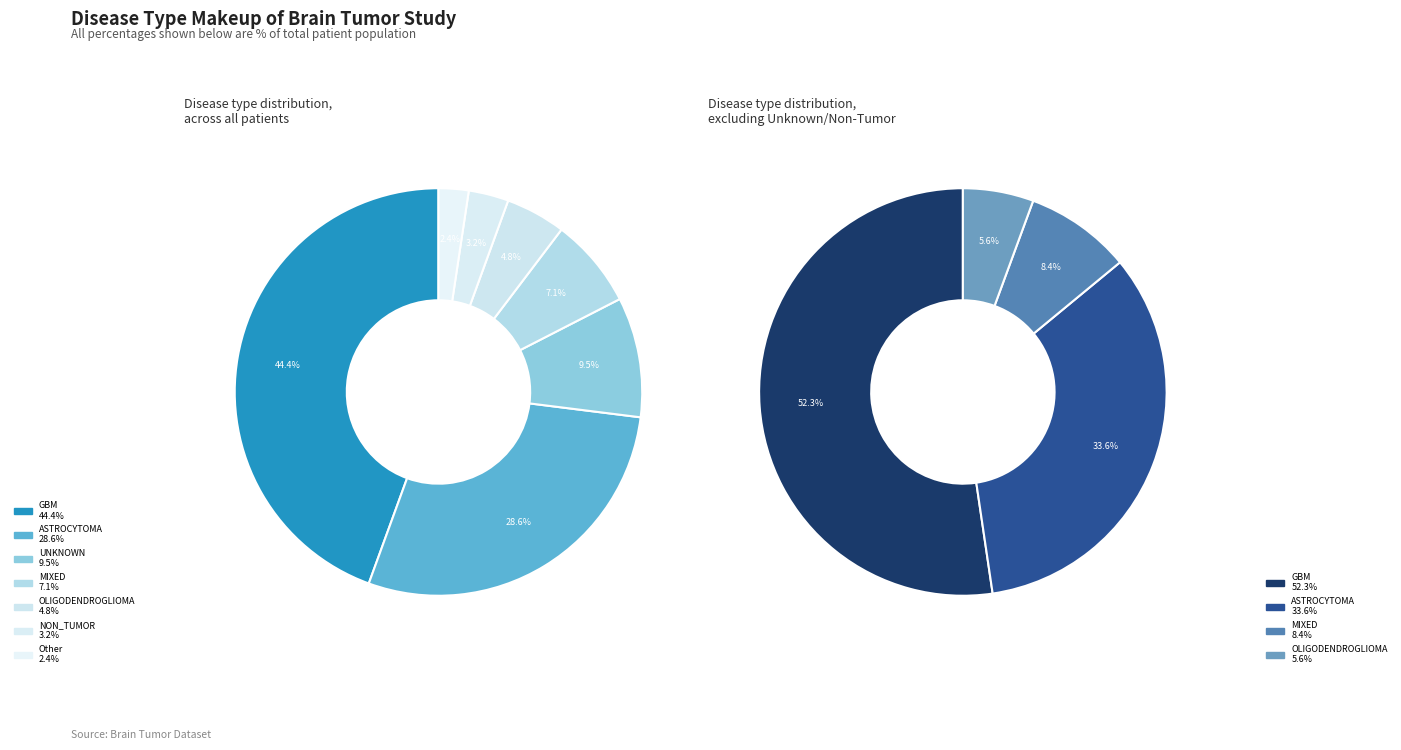

What percentage is the OLIGODENDROGLIOMA slice, to the nearest percent?

5%